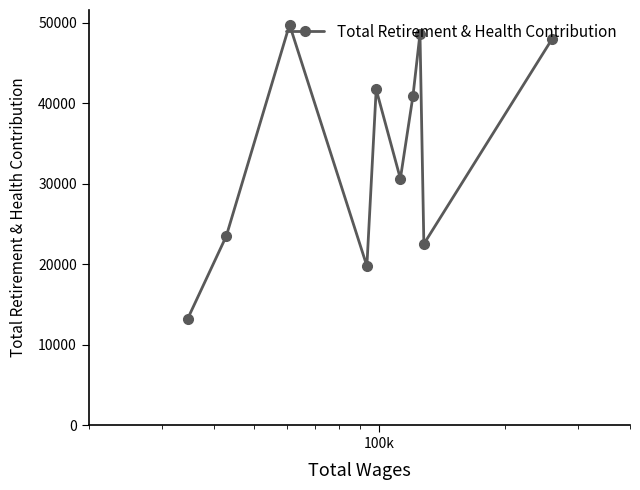

What is the minimum value shown in the chart?

13193